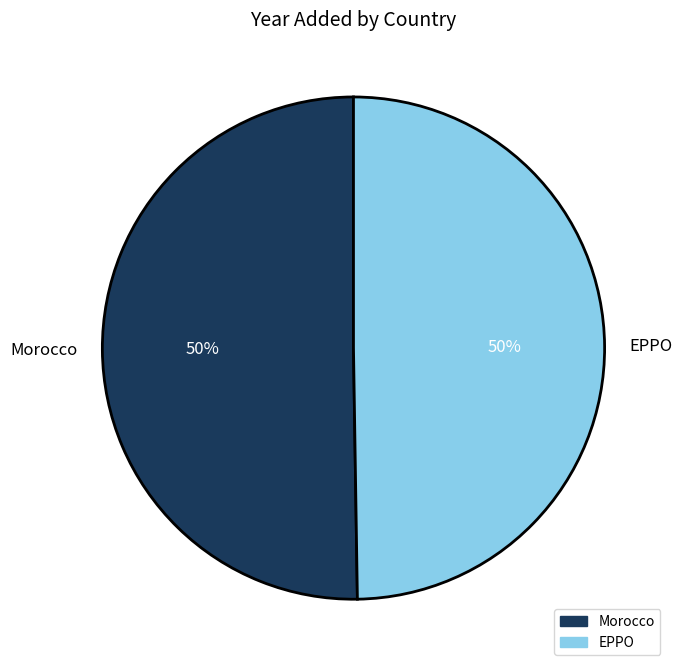

How many segments does this pie chart have?

2